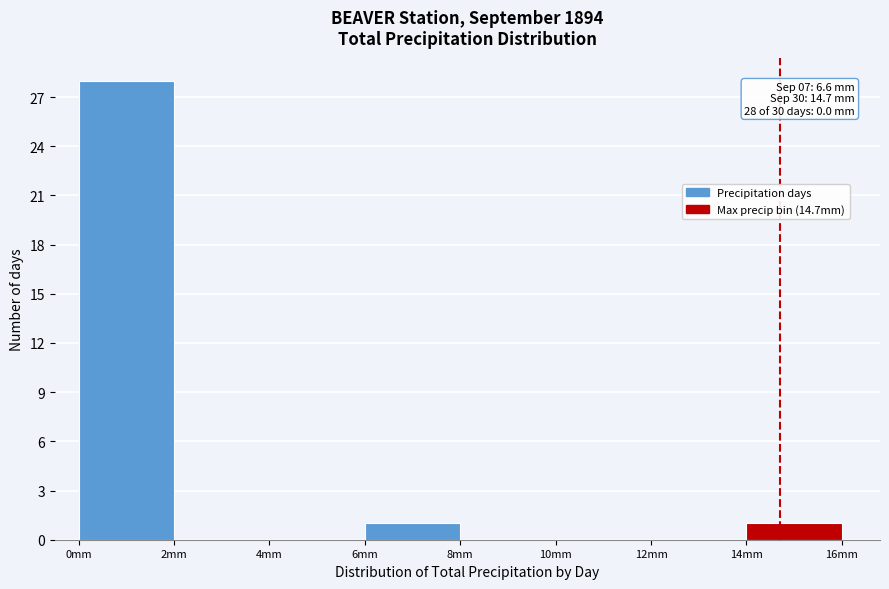

Over which range of the x-axis is the bar tallest?

0 to 2